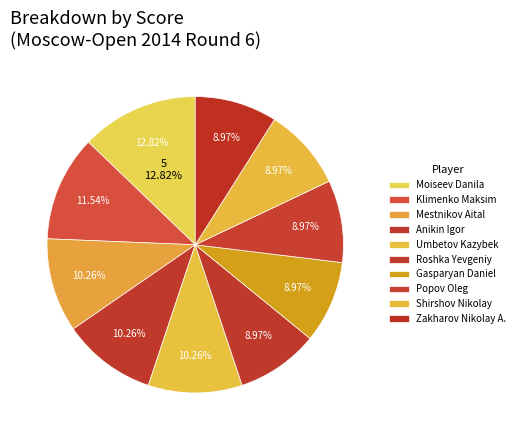

Does Roshka Yevgeniy account for over 50% of the chart?

No